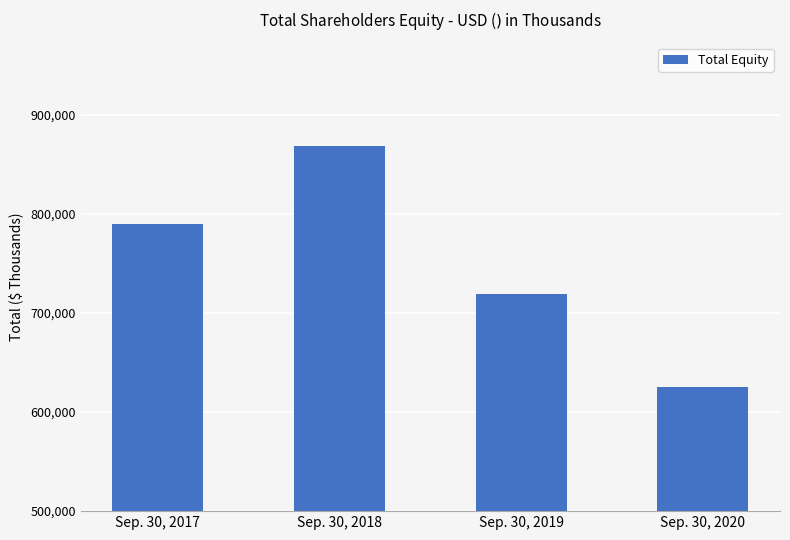

What is the sum of the values at Sep. 30, 2017 and Sep. 30, 2019?

1509495